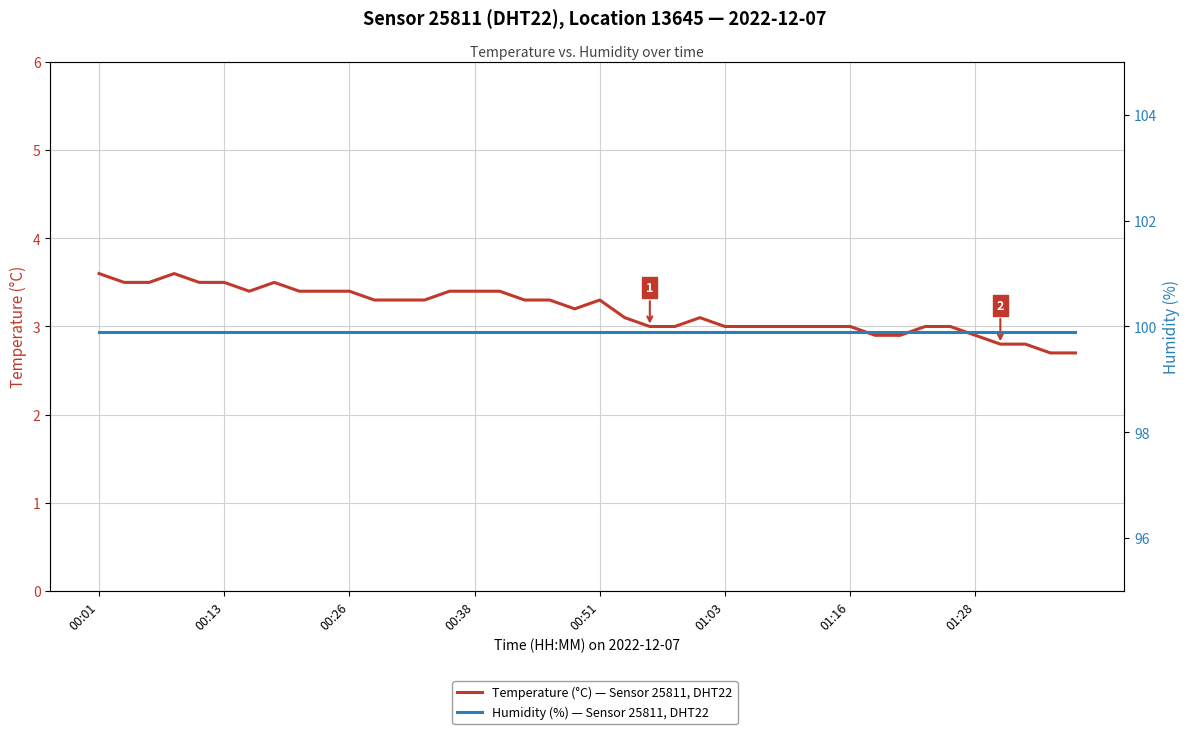

What are all the series names shown in the legend?

Temperature (°C) — Sensor 25811, DHT22, Humidity (%) — Sensor 25811, DHT22